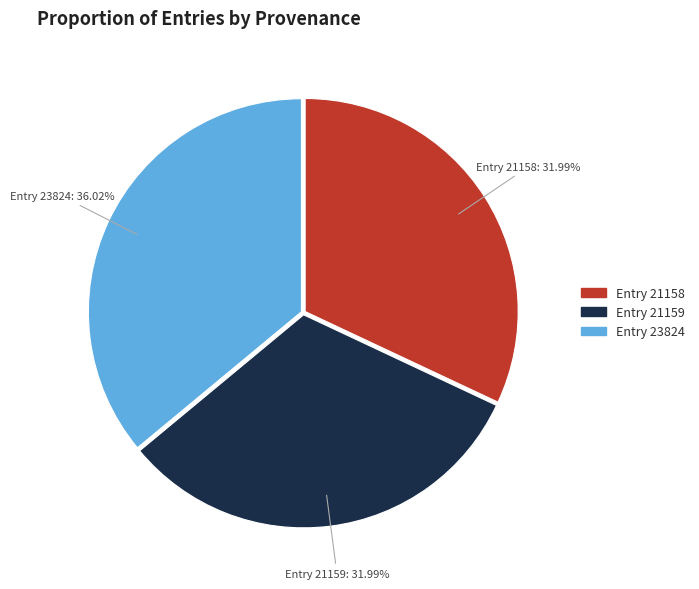

Is there a majority slice in this chart?

No